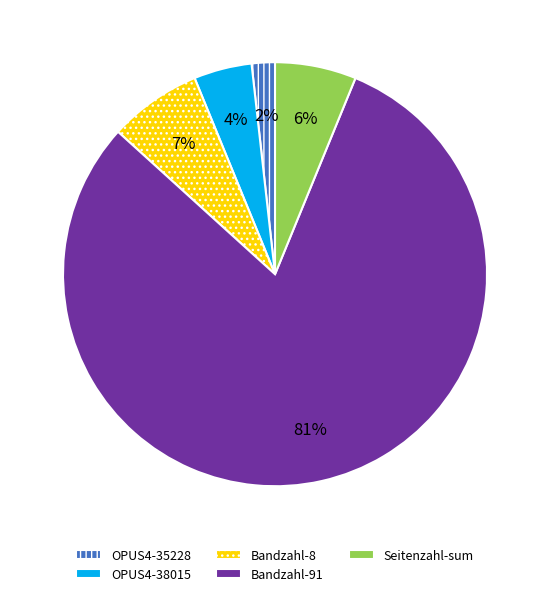

Is it true that OPUS4-38015 is 17% of the pie?

False